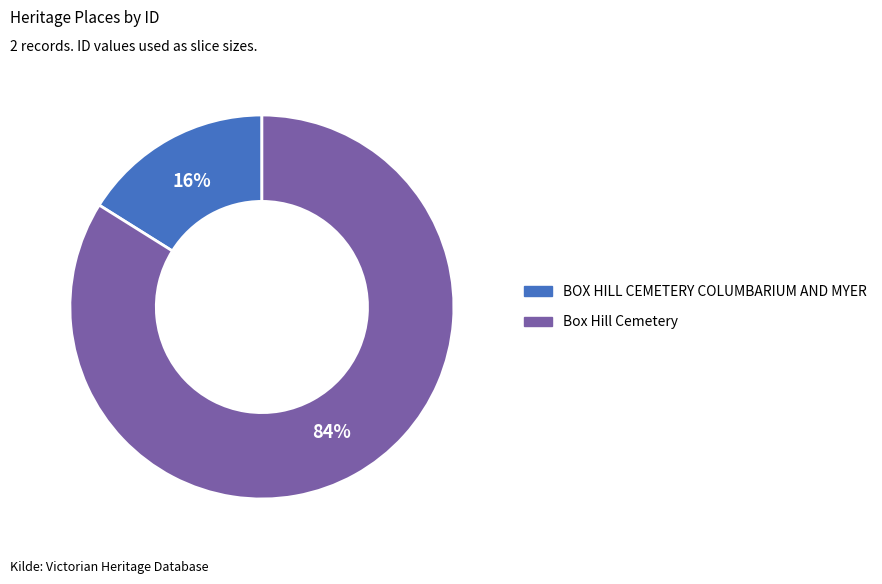

Which has a higher value, BOX HILL CEMETERY COLUMBARIUM AND MYER or Box Hill Cemetery?

Box Hill Cemetery